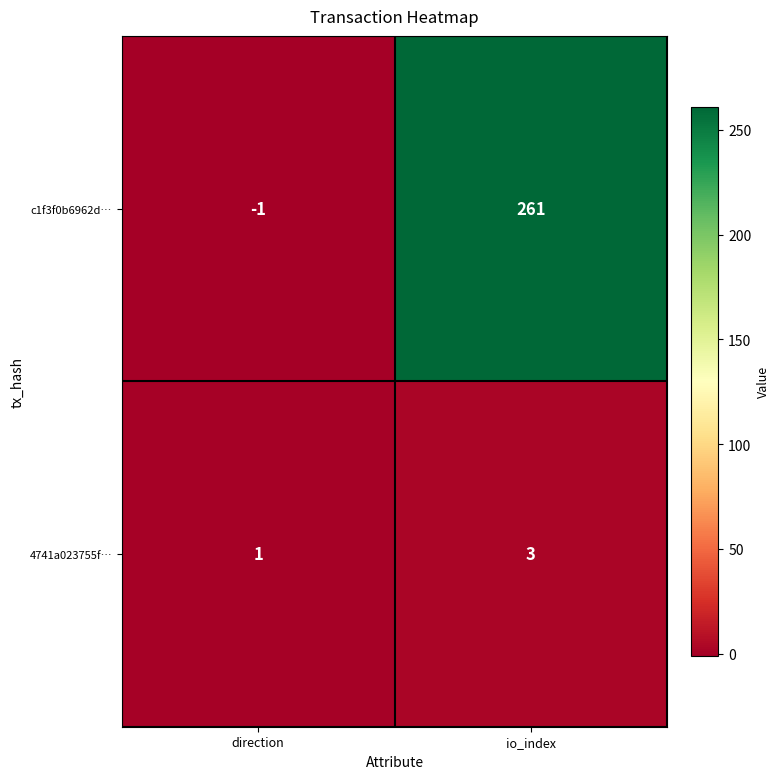

Which series has the widest spread of values?

c1f3f0b6962d…